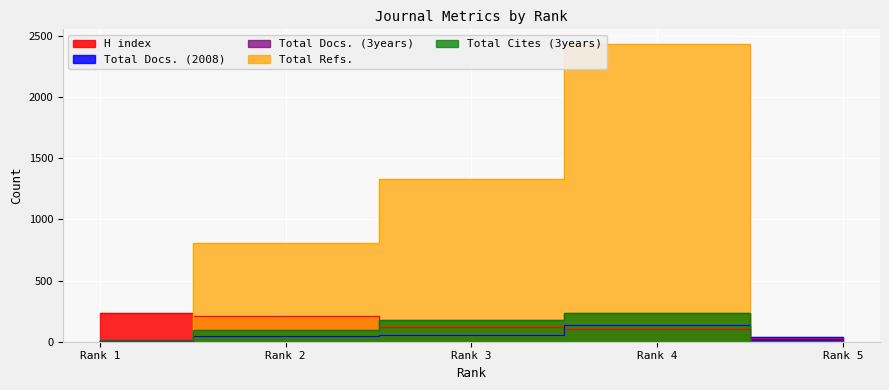

How many categories are shown in the chart?

5